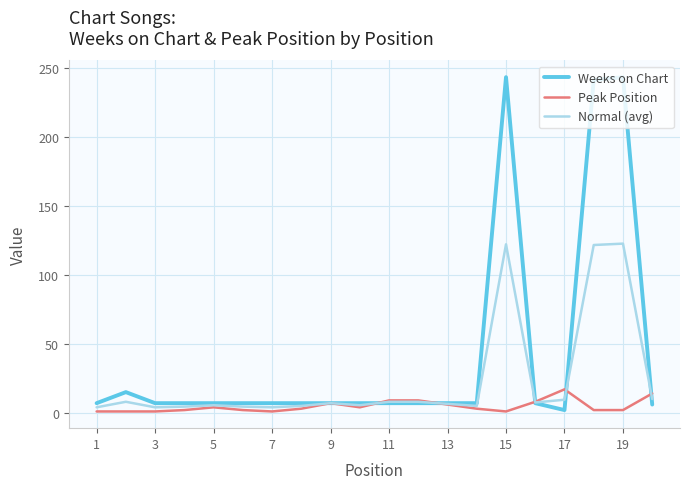

Rank the series by their maximum value, from highest to lowest.

Weeks on Chart, Normal (avg), Peak Position